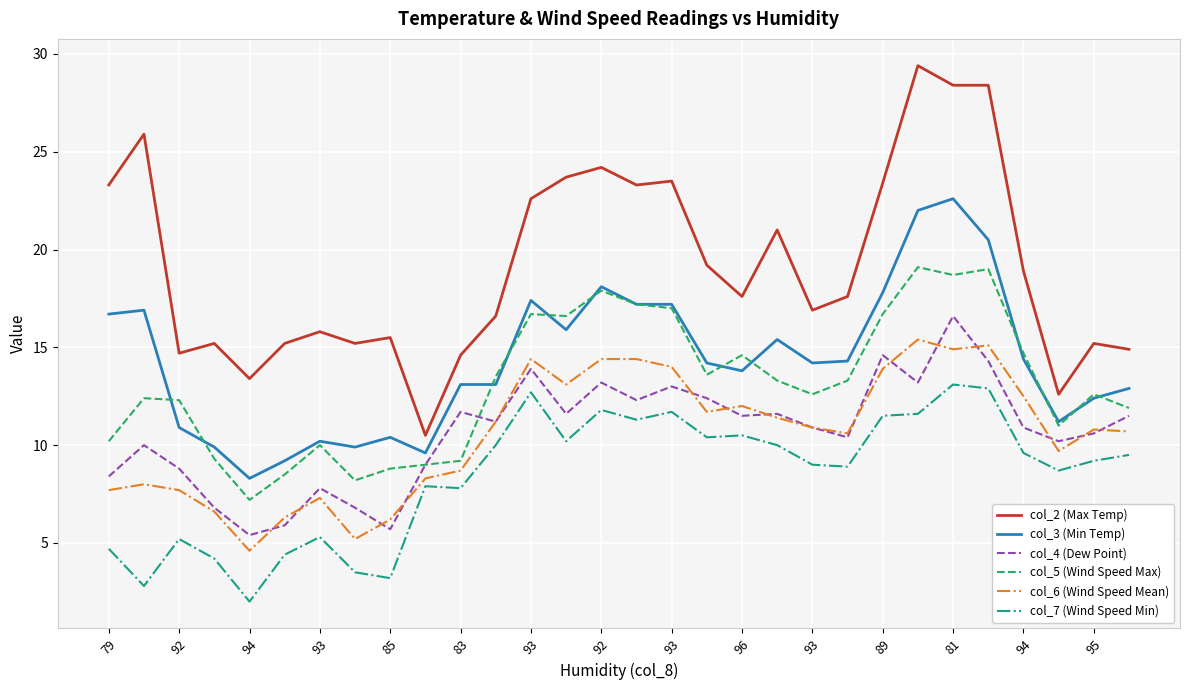

Which series has the widest spread of values?

col_2 (Max Temp)